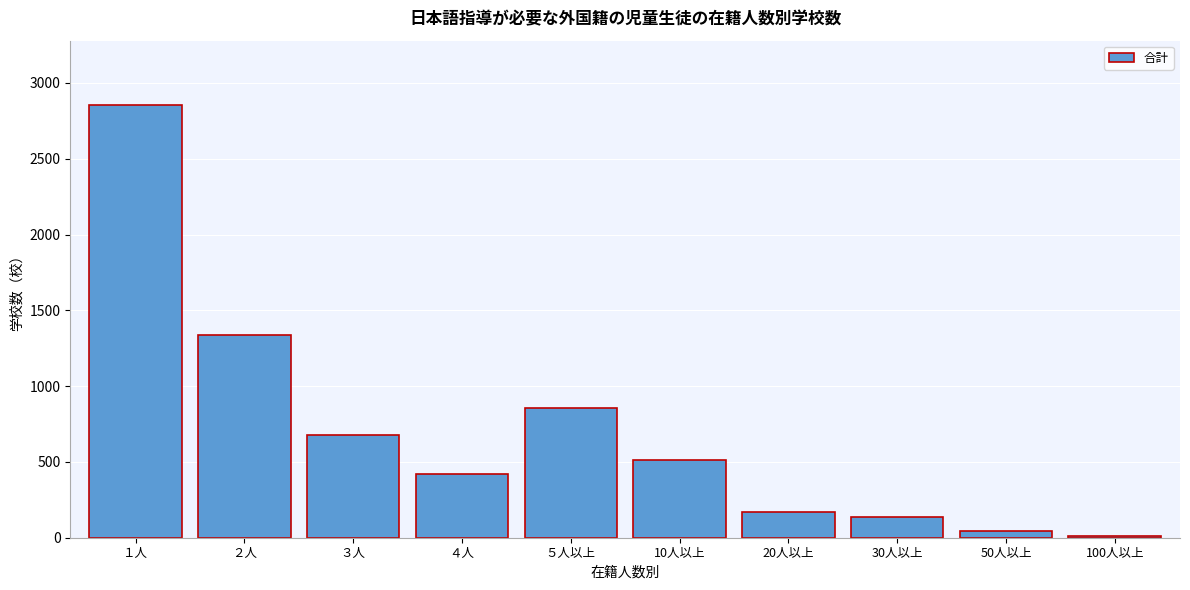

Reading left to right, what are all the values shown in this chart?

１人=2851	２人=1339	３人=679	４人=422	５人以上=857	10人以上=513	20人以上=168	30人以上=134	50人以上=46	100人以上=11